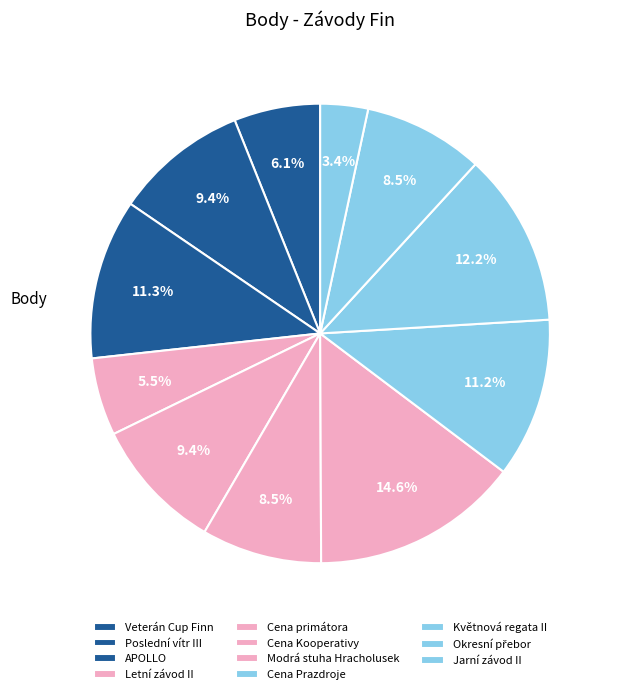

Approximately how many times larger is the value at Cena Kooperativy compared to Letní závod II?

1.5